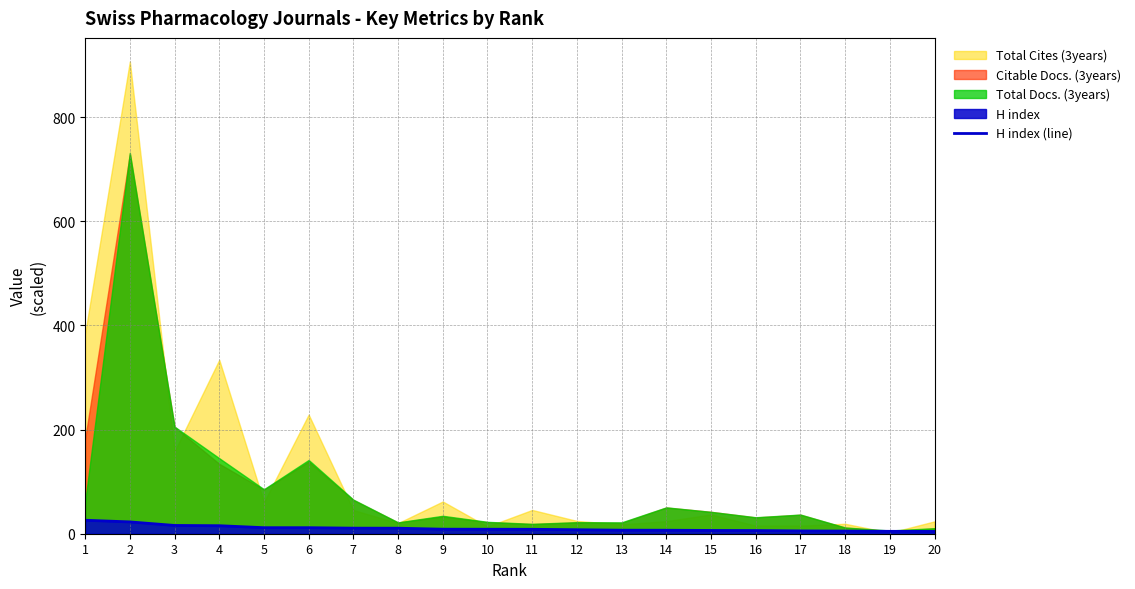

Reading right to left, what are all the values shown in this chart?

4.4	4.6	5.1	5.4	6.1	6.3	6.7	6.8	7.7	8.5	8.6	8.7	10.6	10.7	11.6	11.6	15.4	15.9	22.7	25.9